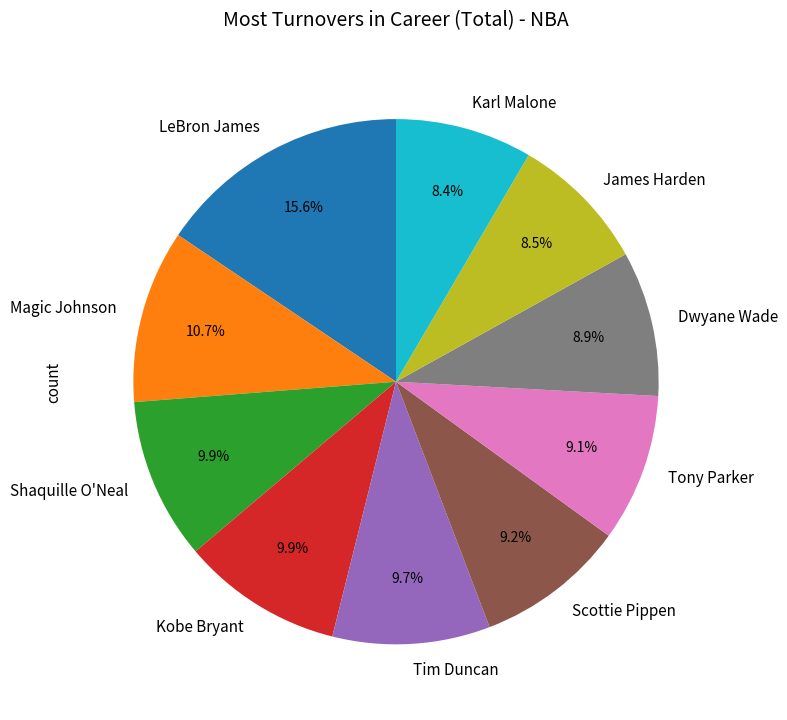

To the nearest percent, what portion does Karl Malone represent?

8%